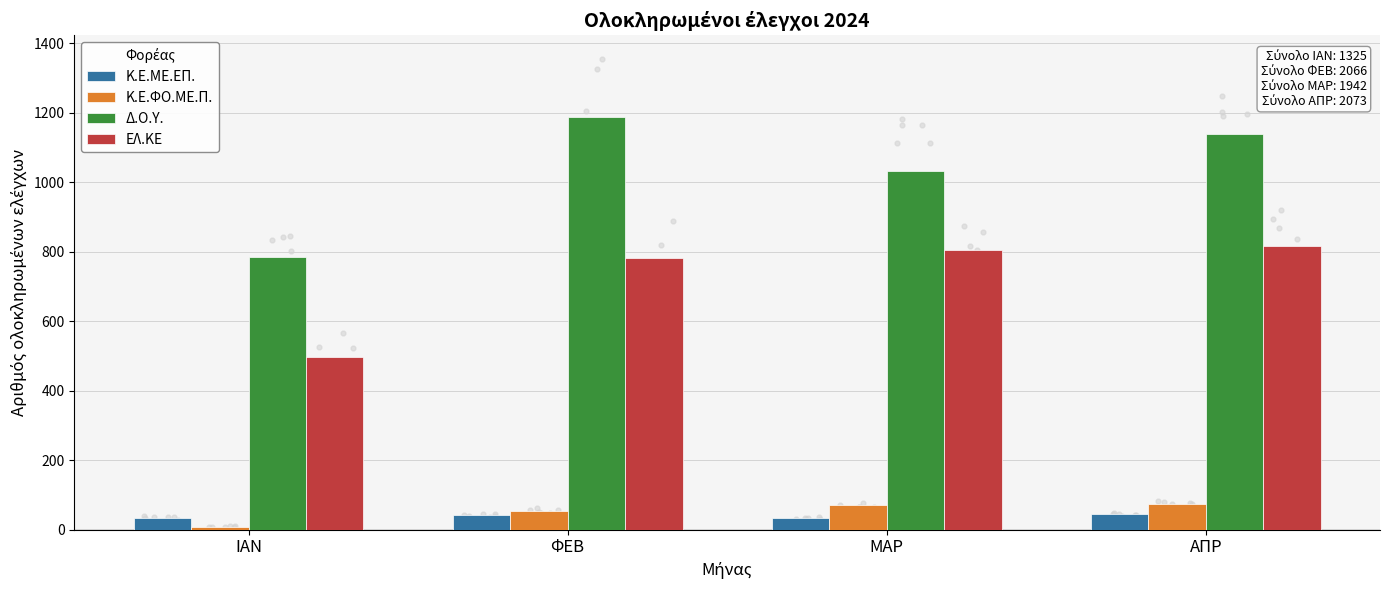

Which series has the largest total across all categories?

Δ.Ο.Υ.